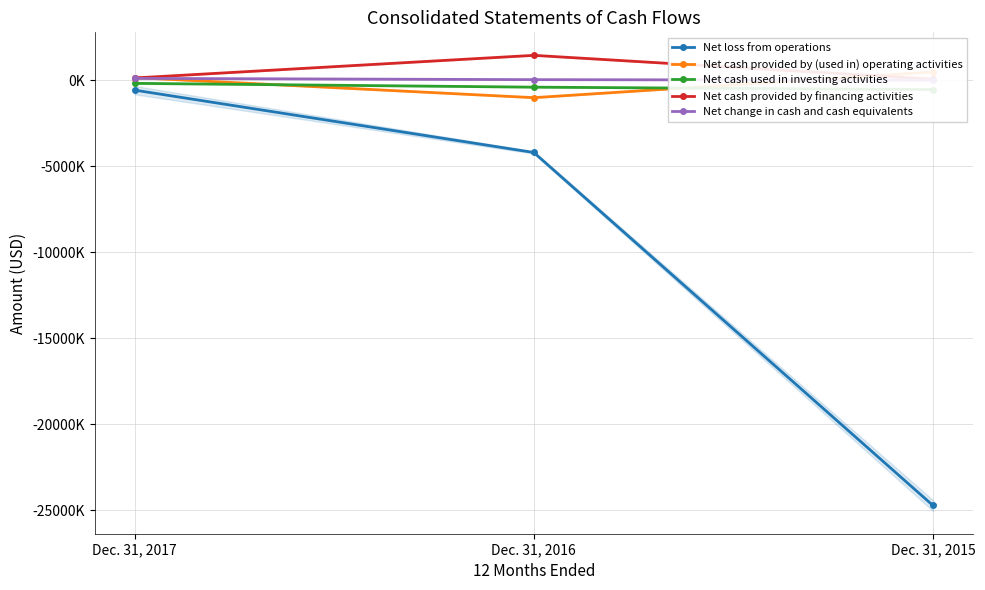

What is the highest value of the Net cash provided by (used in) operating activities series?

482000